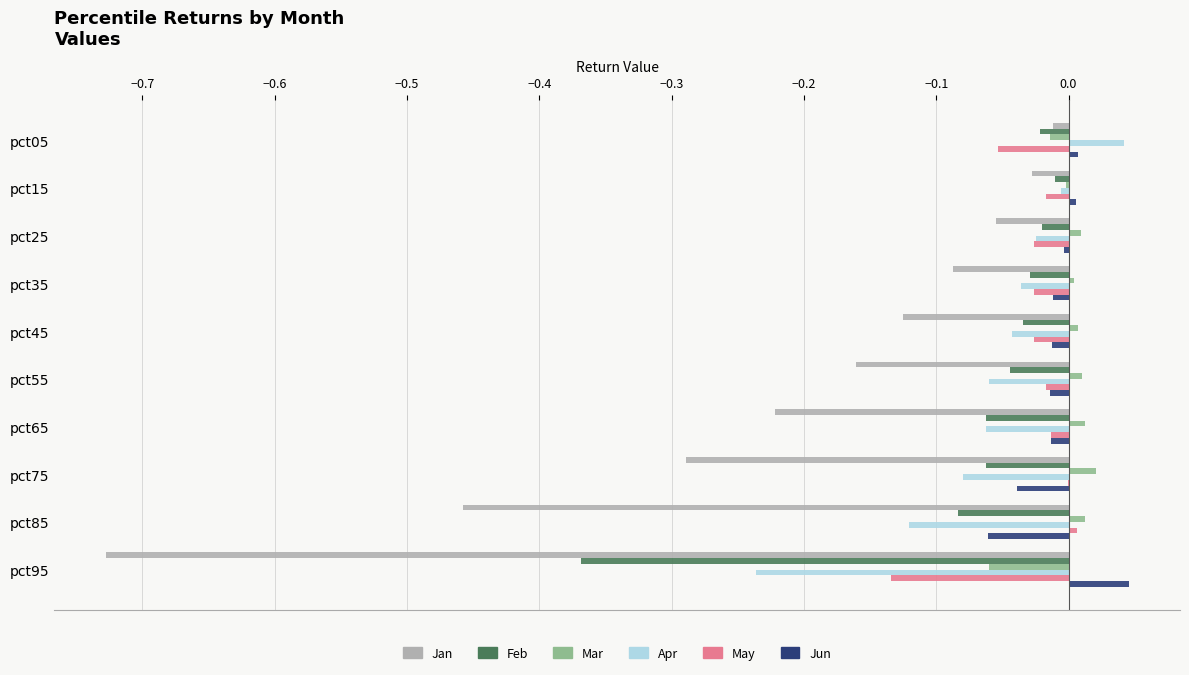

Is it true that Jun equals 0.0 at pct95?

True